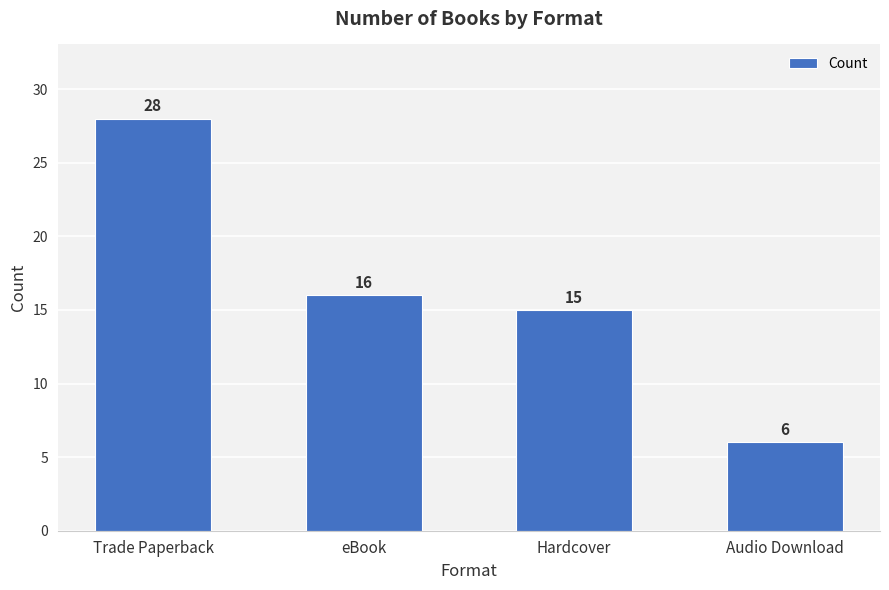

What is the difference between the values at Audio Download and eBook?

10